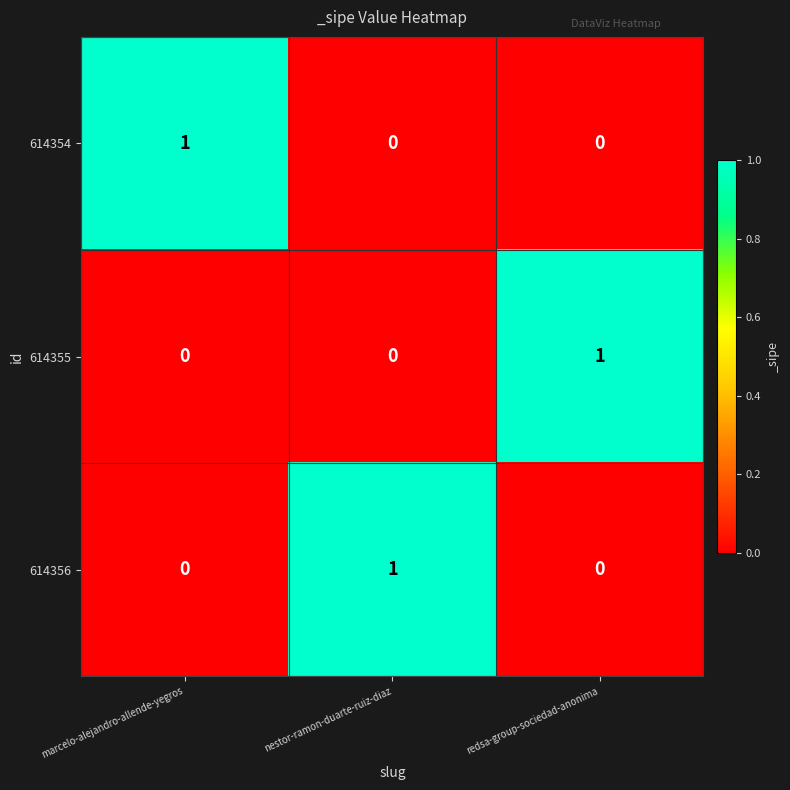

True or false: 614354 has a value of 0 at nestor-ramon-duarte-ruiz-diaz.

True